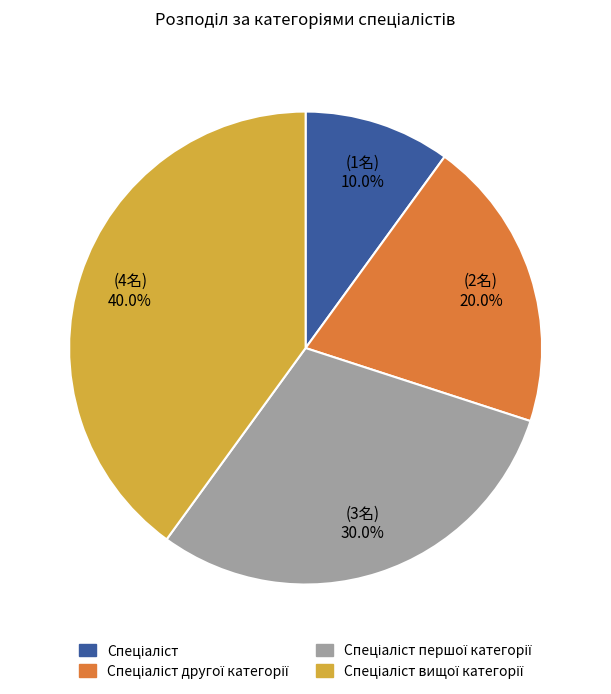

Is there any slice that represents more than half of the pie?

No